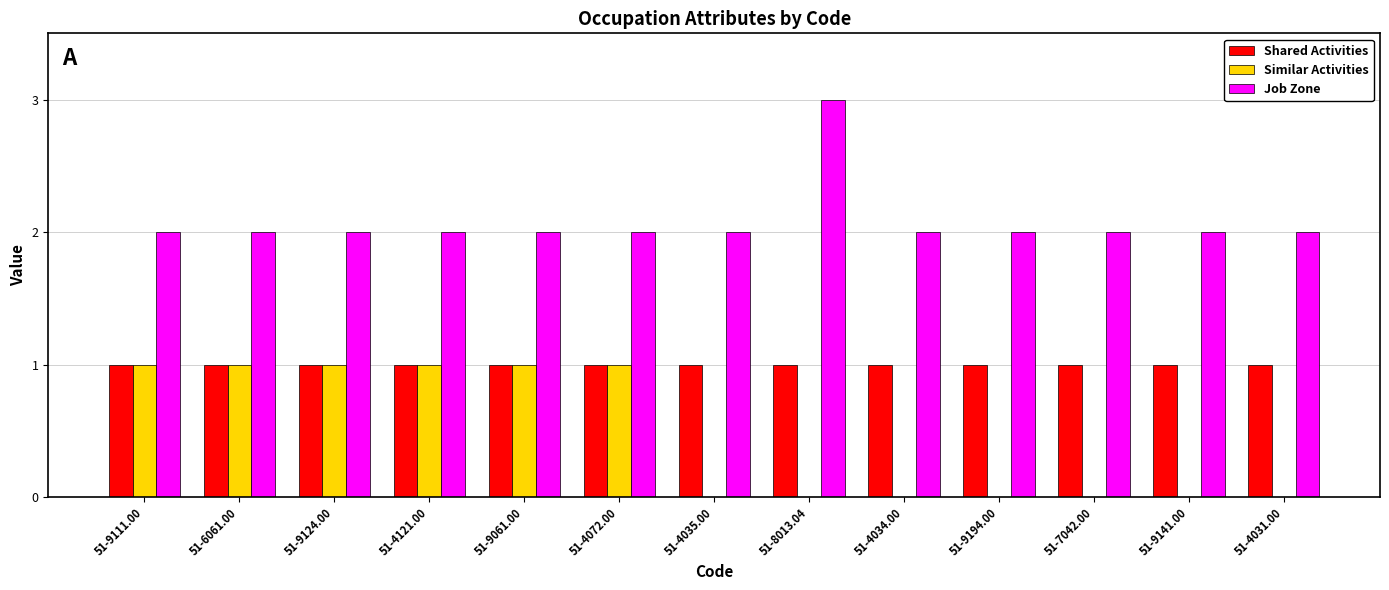

Between 51-9124.00 and 51-4034.00, which series saw the biggest shift?

Similar Activities